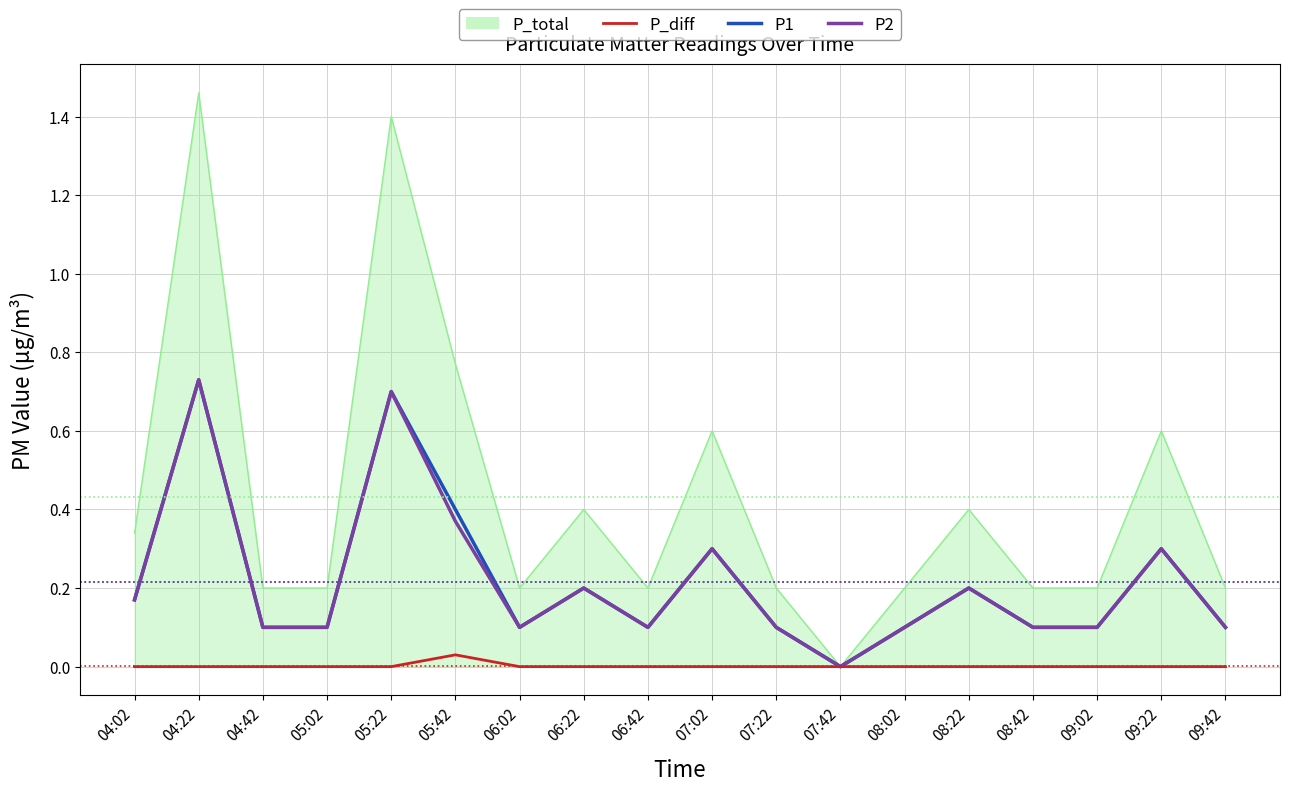

What are all the series names shown in the legend?

P_total, P_diff, P1, P2